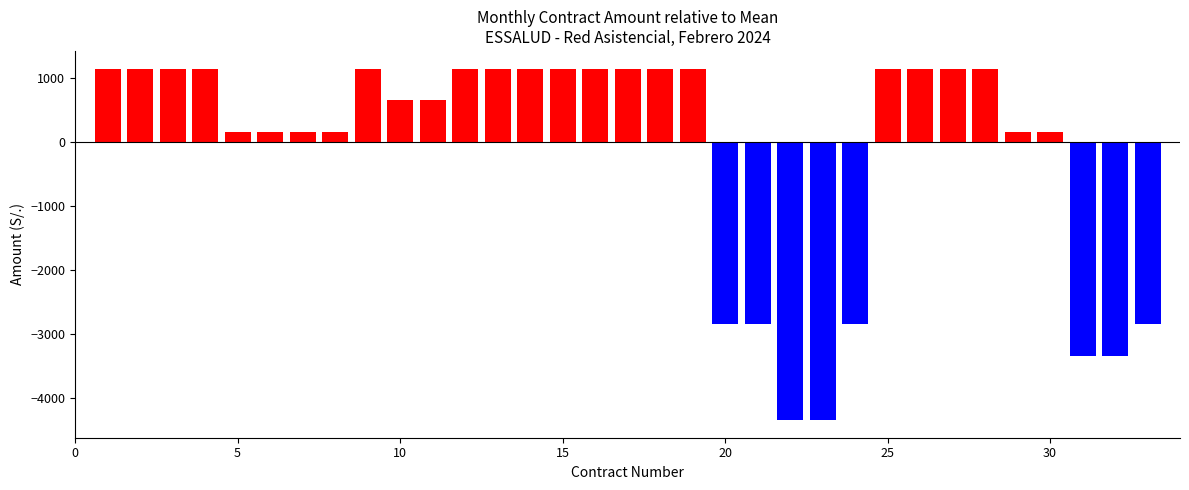

What is the average value?

-151.5